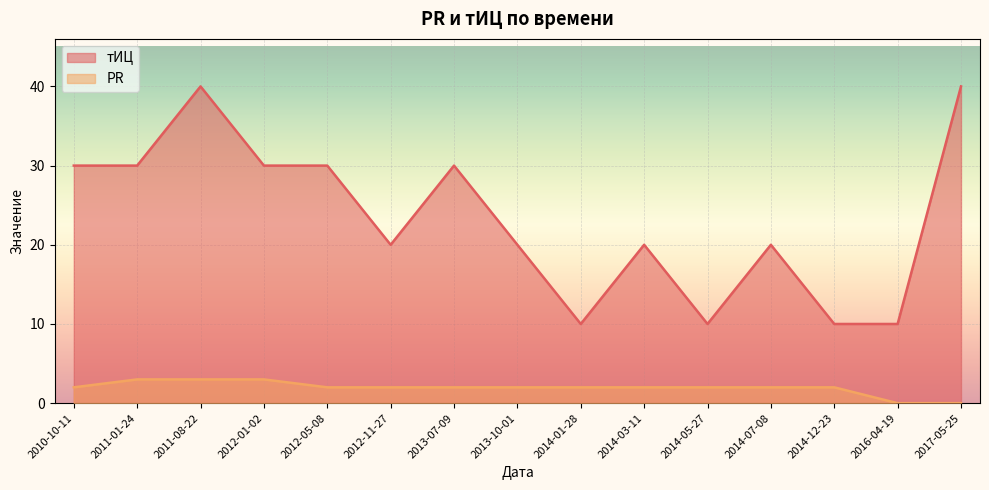

True or false: тИЦ and PR intersect in this chart.

False